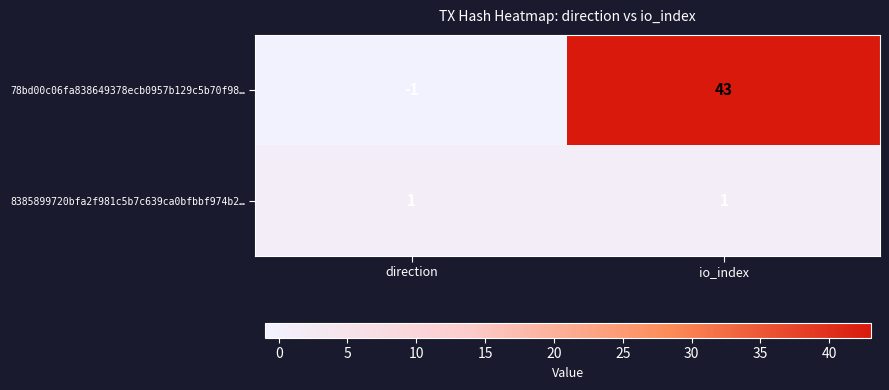

What is the total value across all series at io_index?

44